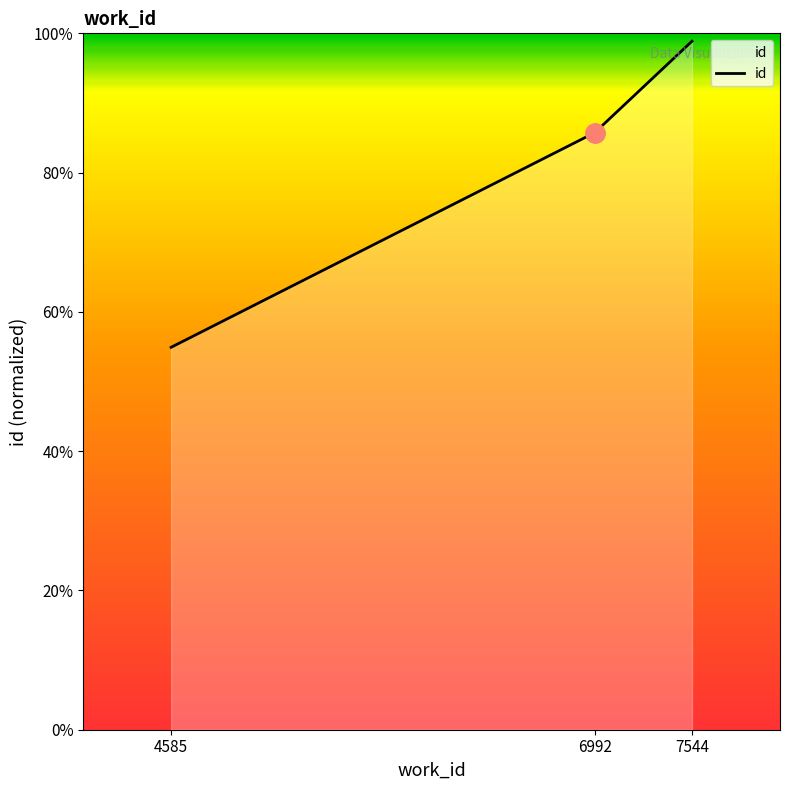

Is this an area chart (filled region under the line)?

Yes